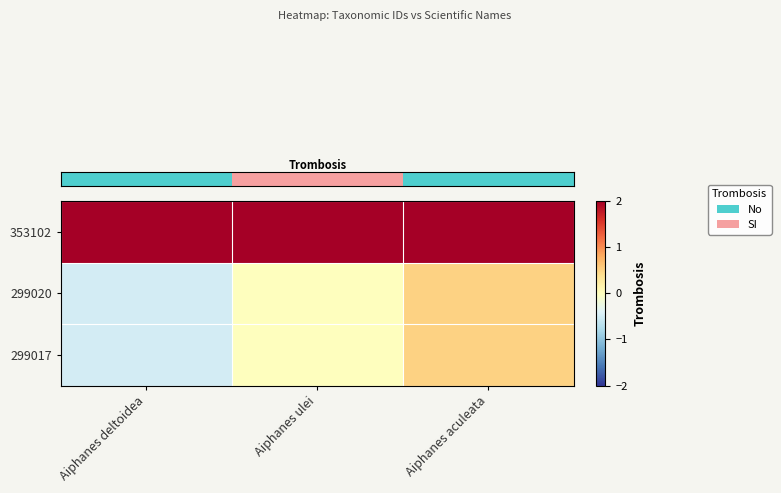

At which category is the sum across all series the highest?

Aiphanes aculeata